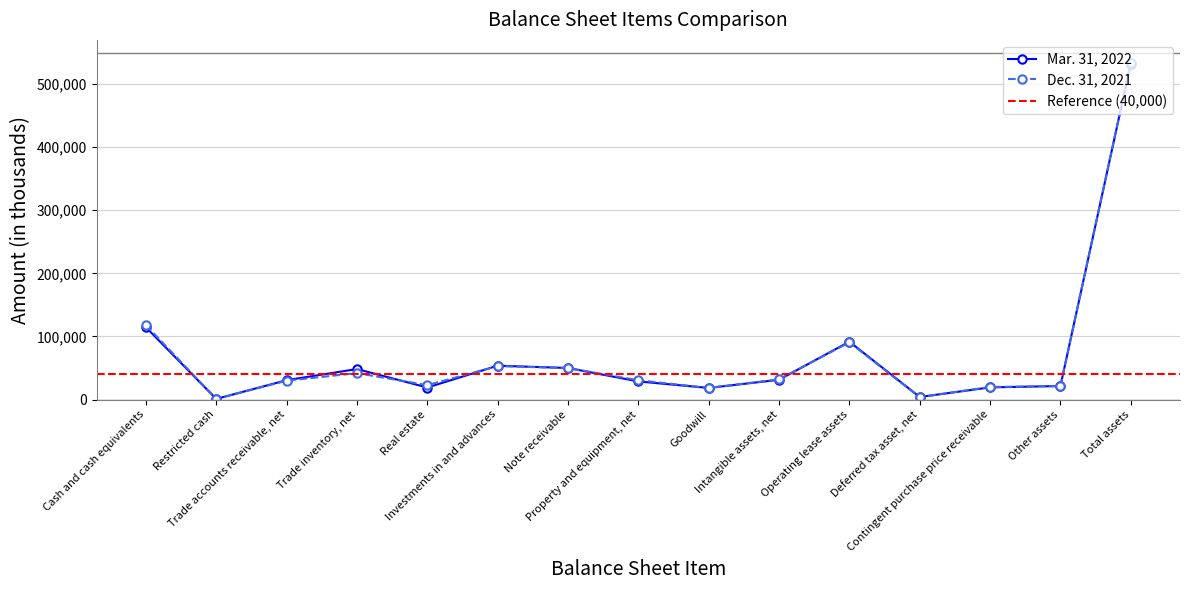

What is the maximum value for Dec. 31, 2021?

533355